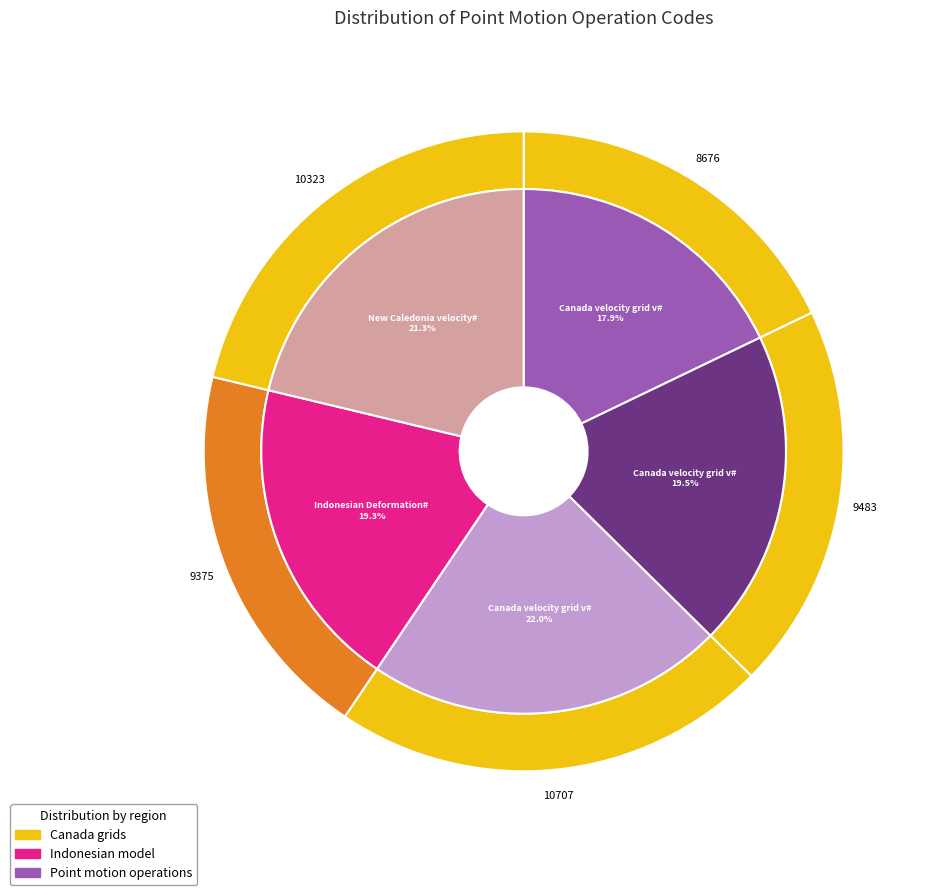

To the nearest percent, what portion does Canada velocity grid v8 represent?

22%